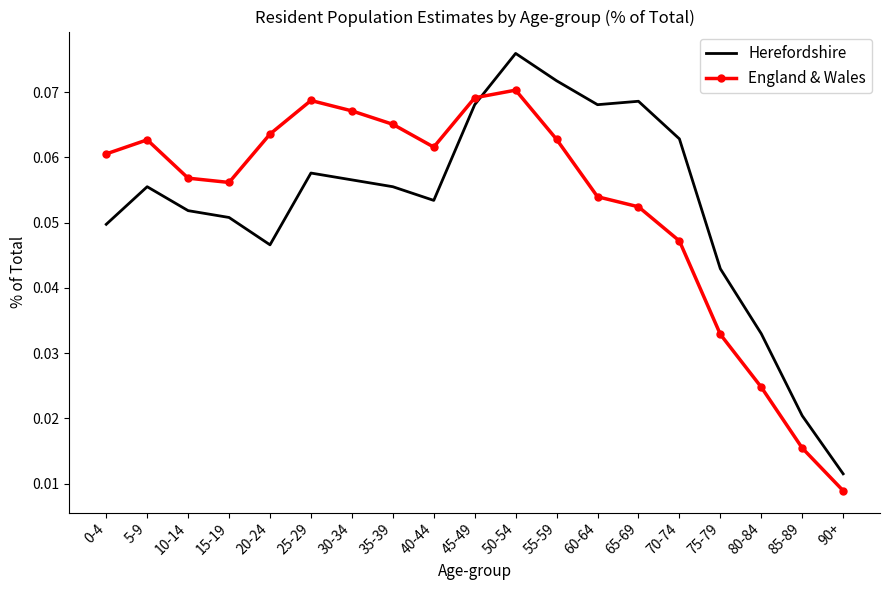

At which category is the sum across all series the highest?

50-54